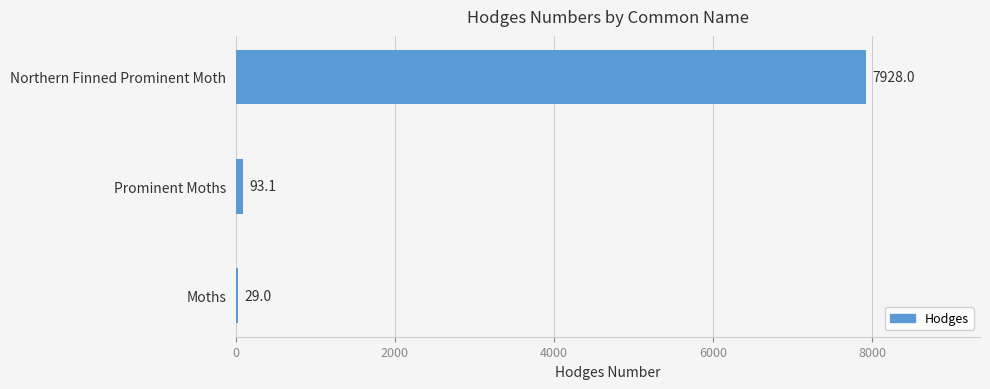

Is it true that the value at Moths is 29.0?

True